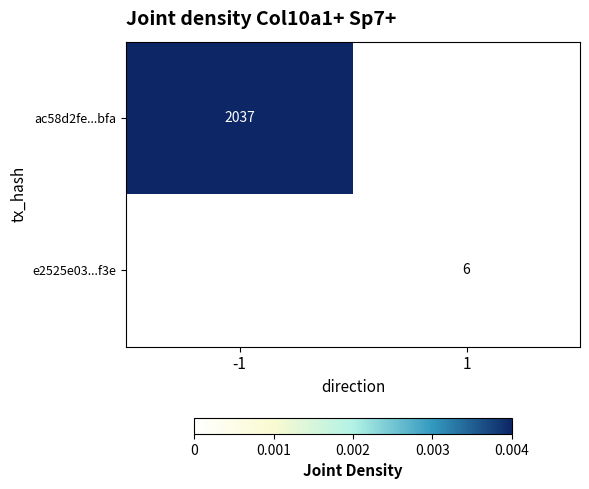

The value of e2525e03...f3e at 1 is 11. True or false?

False